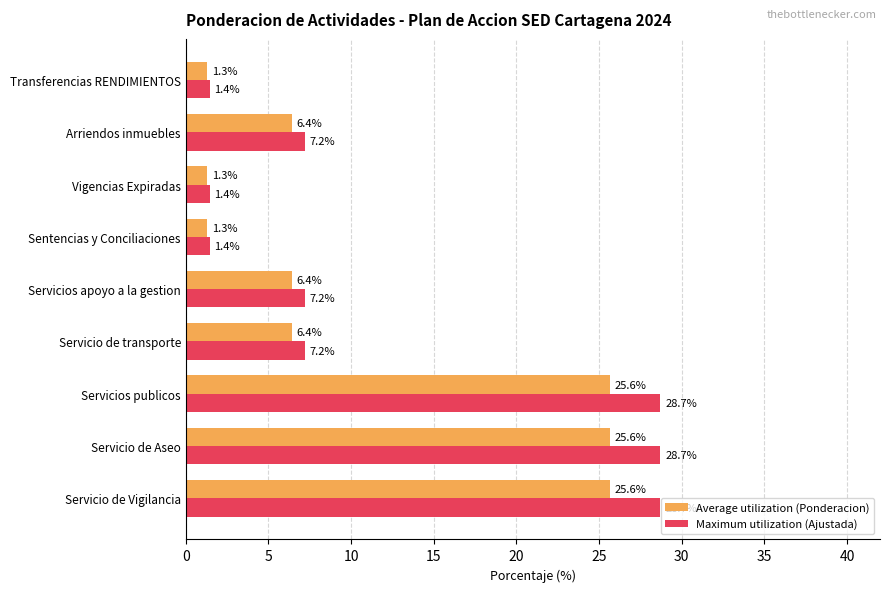

List the series in order of their peak value, lowest first.

Average utilization (Ponderacion), Maximum utilization (Ajustada)